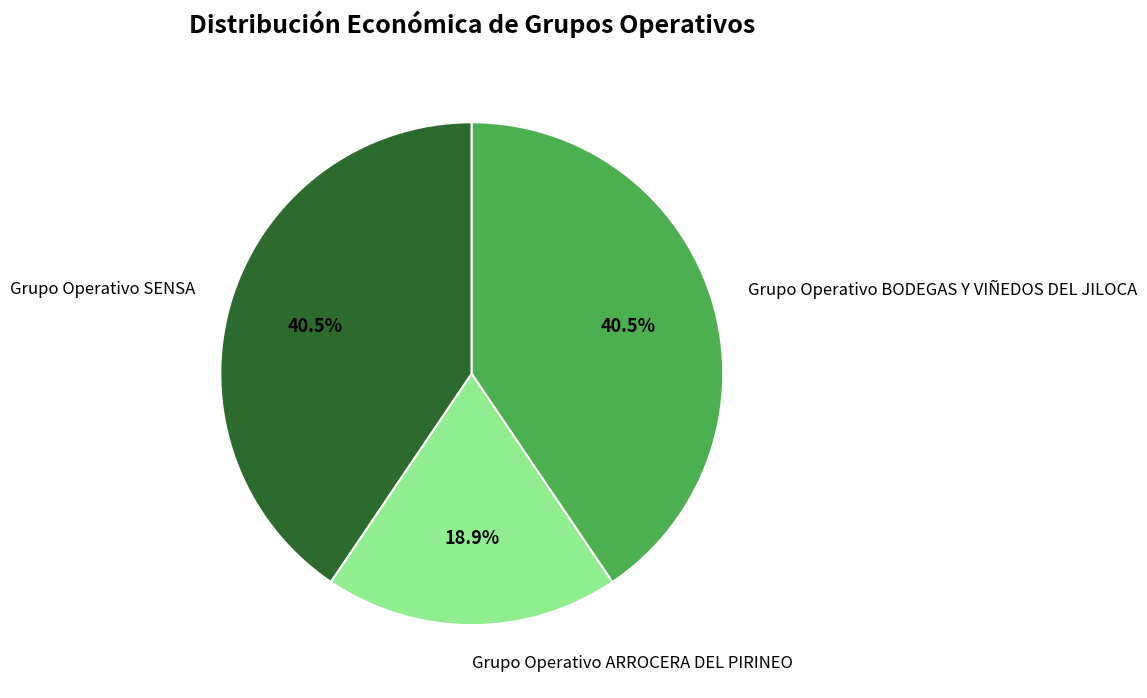

What portion of the pie excludes Grupo Operativo ARROCERA DEL PIRINEO?

81.1%